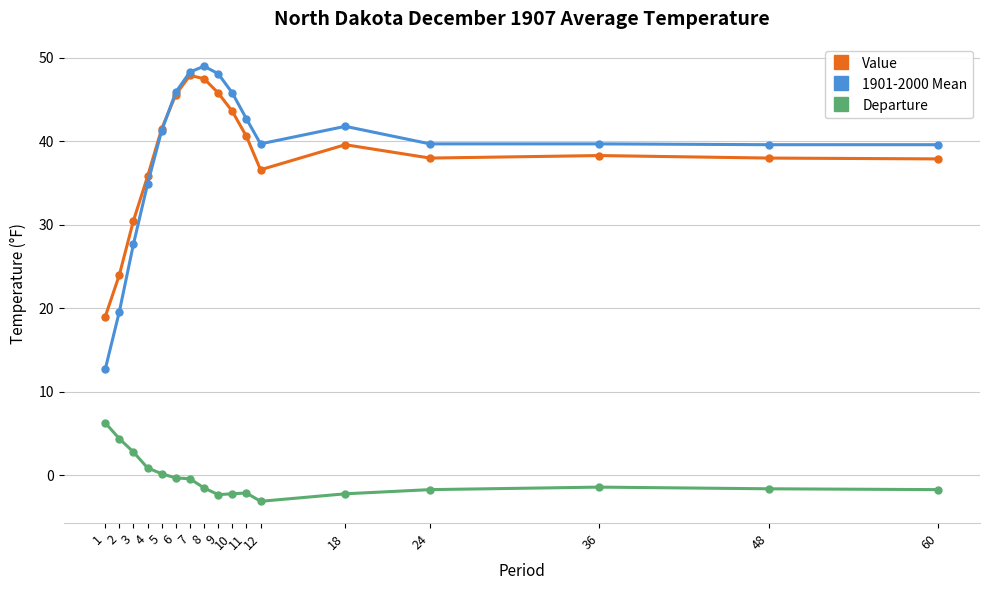

Is the value of 1901-2000 Mean at 1 greater than the value of Departure at 10?

Yes